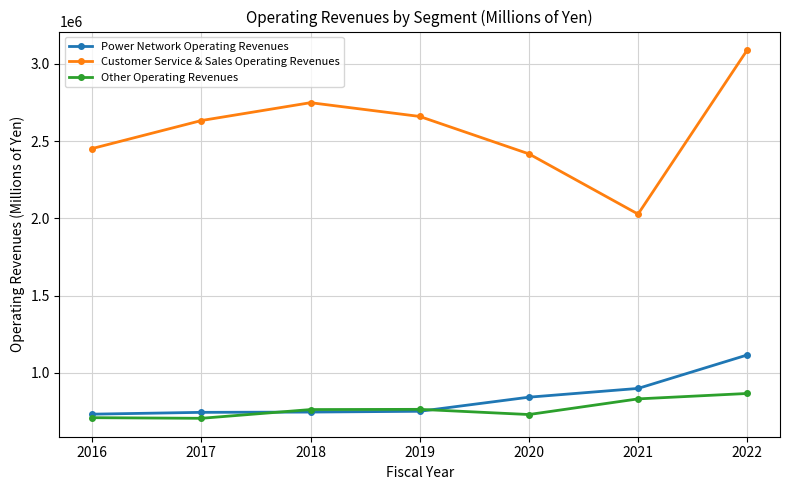

True or false: Customer Service & Sales Operating Revenues has more than 0 points higher than both neighbors.

True